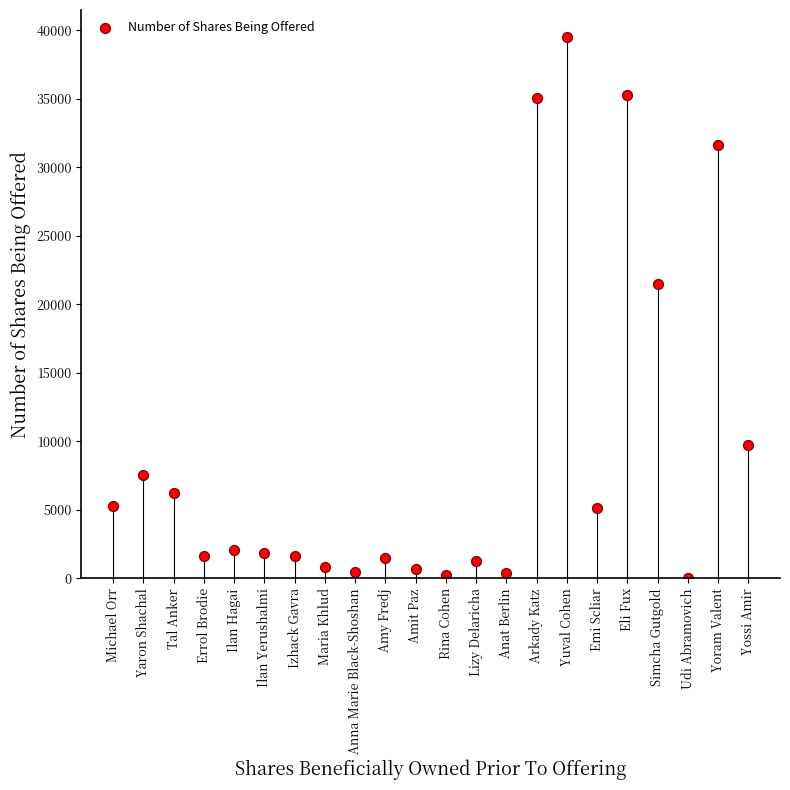

What is the range of Y values (max minus min)?

39484